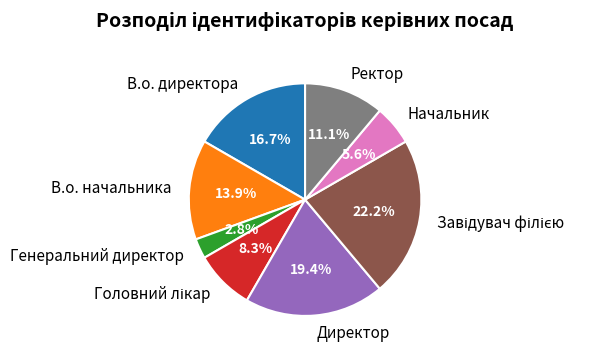

What percentage is the В.о. начальника slice, to the nearest percent?

14%